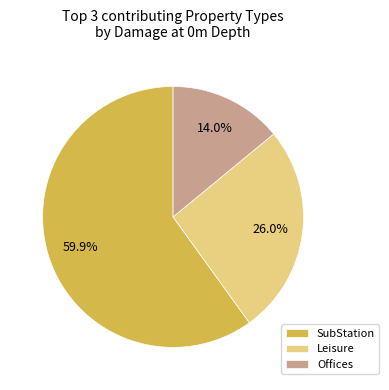

Which category has the biggest portion of the pie?

SubStation